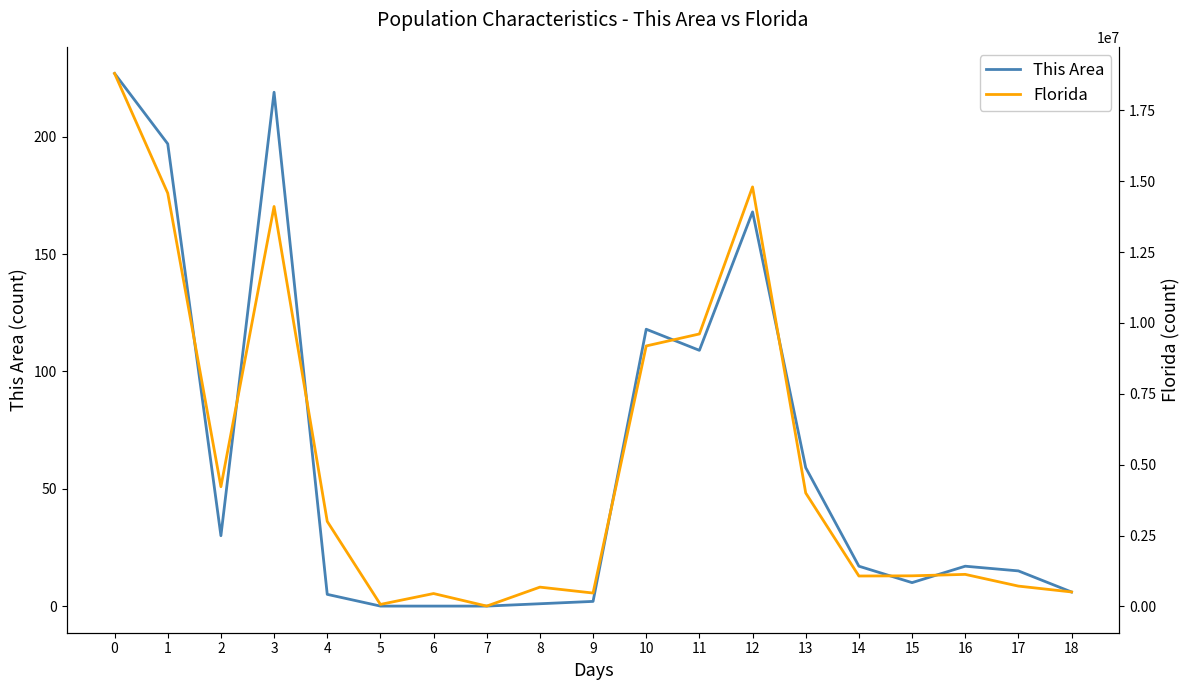

Is this an area chart (filled region under the line)?

No